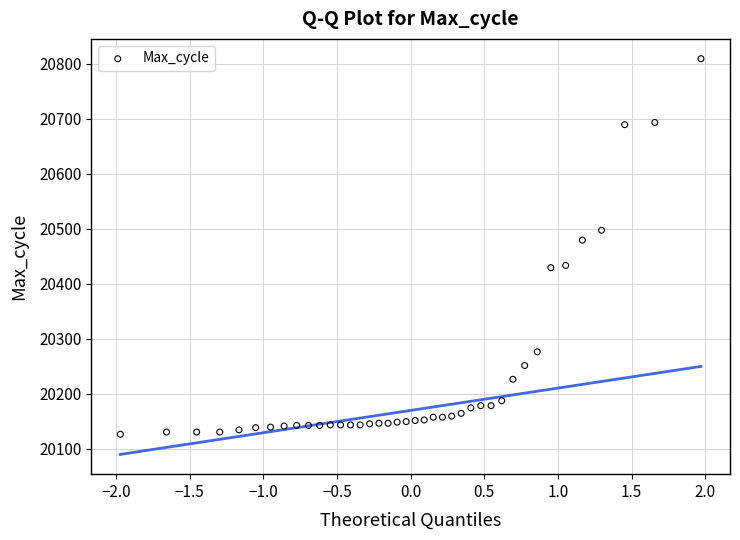

What is the range of Y values (max minus min)?

683